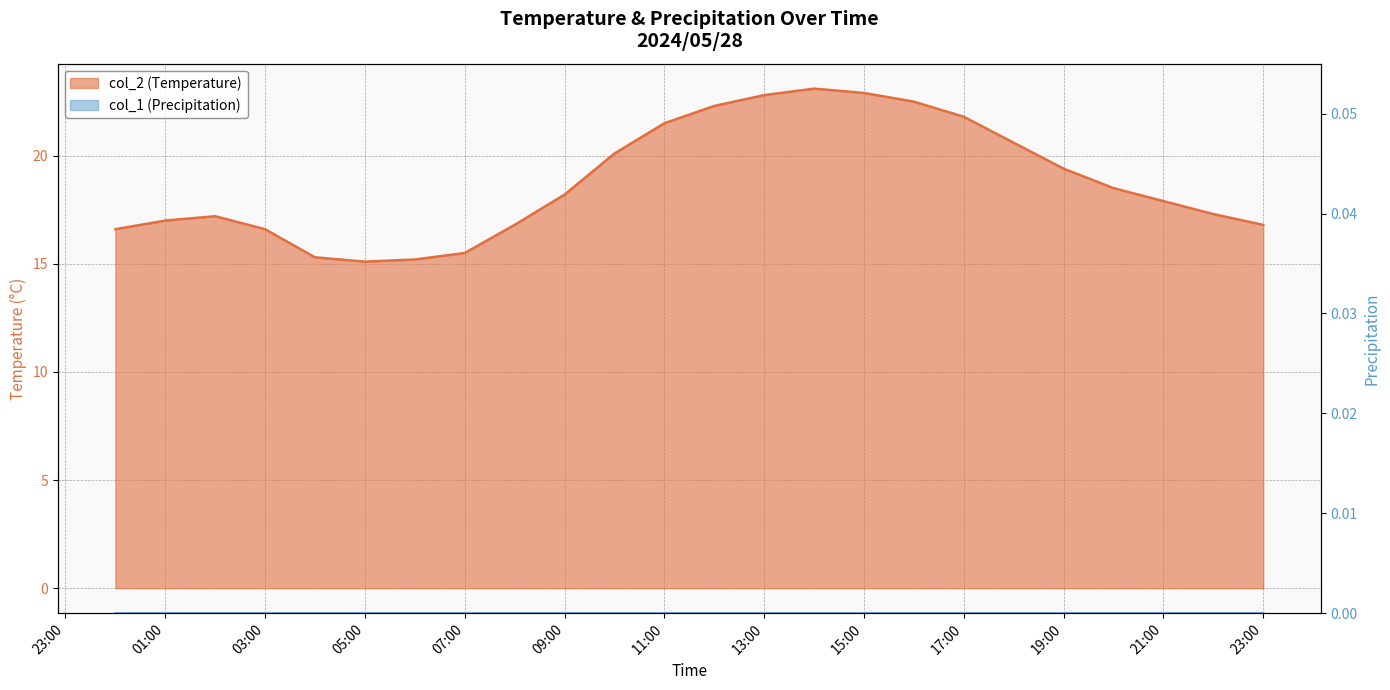

Rank the categories by value from highest to lowest.

2024/05/28 14:00:00, 2024/05/28 15:00:00, 2024/05/28 13:00:00, 2024/05/28 16:00:00, 2024/05/28 12:00:00, 2024/05/28 17:00:00, 2024/05/28 11:00:00, 2024/05/28 18:00:00, 2024/05/28 10:00:00, 2024/05/28 19:00:00, 2024/05/28 20:00:00, 2024/05/28 09:00:00, 2024/05/28 21:00:00, 2024/05/28 22:00:00, 2024/05/28 02:00:00, 2024/05/28 01:00:00, 2024/05/28 08:00:00, 2024/05/28 23:00:00, 2024/05/28 00:00:00, 2024/05/28 03:00:00, 2024/05/28 07:00:00, 2024/05/28 04:00:00, 2024/05/28 06:00:00, 2024/05/28 05:00:00